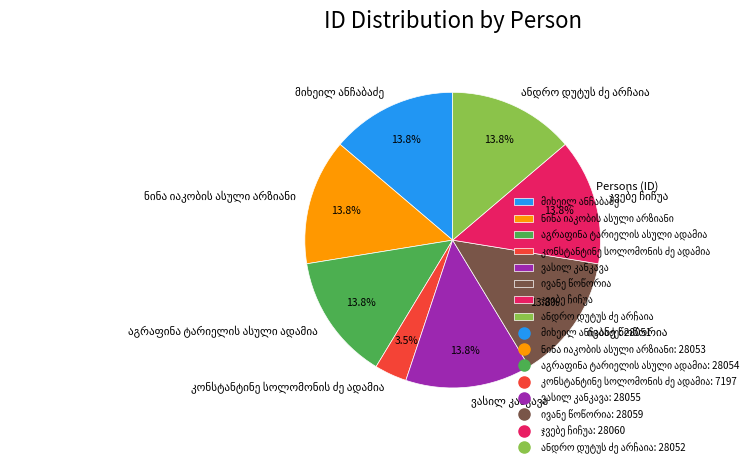

To the nearest percent, what is the difference between the largest and smallest slice percentages?

10%